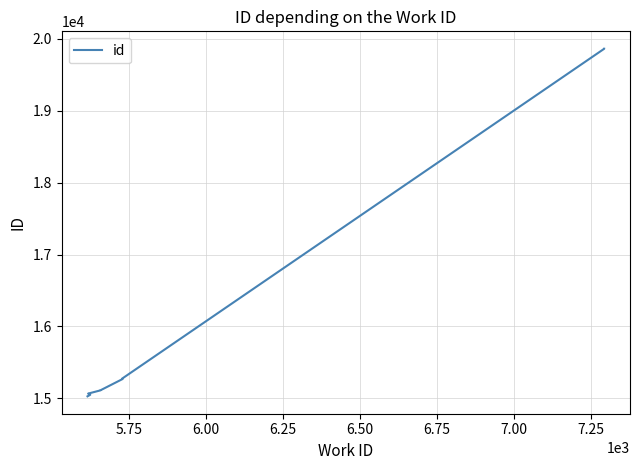

The value at 7.00 is 23654. True or false?

False